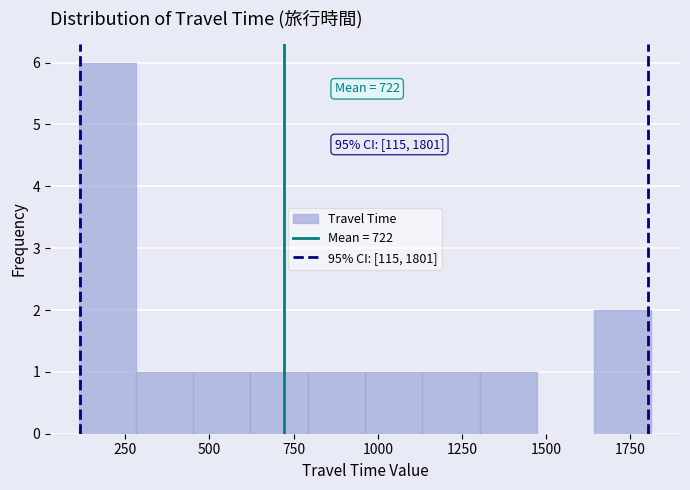

Around what value on the x-axis is the tallest bar? Give the approximate position of its centre, as read against the axis.

200